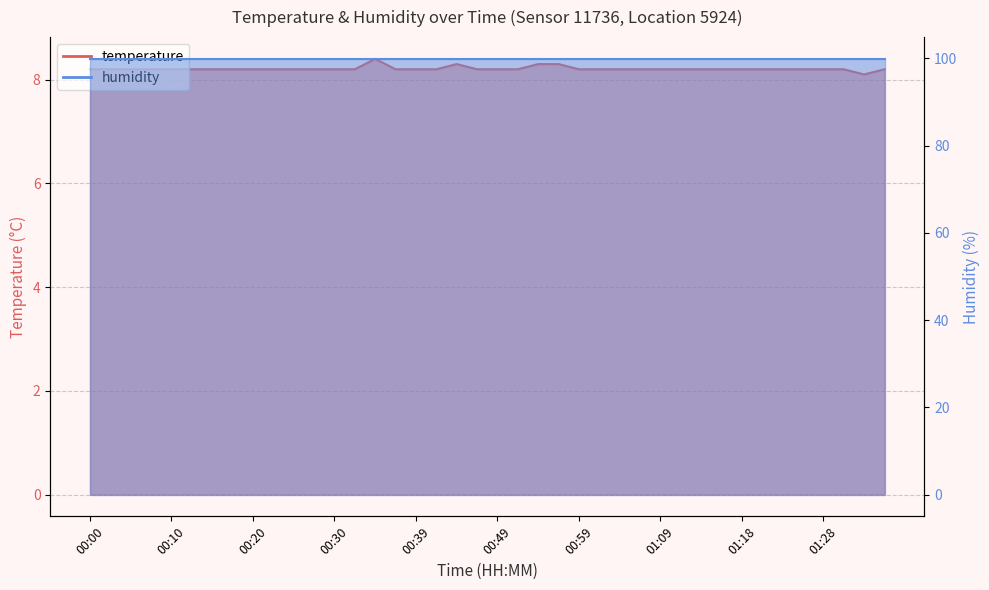

Reading left to right, list all the values displayed in this chart.

00:00=8.2	00:03=8.2	00:05=8.2	00:08=8.2	00:10=8.2	00:13=8.2	00:15=8.2	00:17=8.2	00:20=8.2	00:22=8.2	00:25=8.2	00:27=8.2	00:30=8.2	00:32=8.2	00:35=8.4	00:37=8.2	00:39=8.2	00:42=8.2	00:44=8.3	00:47=8.2	00:49=8.2	00:52=8.2	00:54=8.3	00:56=8.3	00:59=8.2	01:01=8.2	01:04=8.2	01:06=8.2	01:09=8.2	01:11=8.2	01:13=8.2	01:16=8.2	01:18=8.2	01:21=8.2	01:23=8.2	01:26=8.2	01:28=8.2	01:30=8.2	01:33=8.1	01:35=8.2